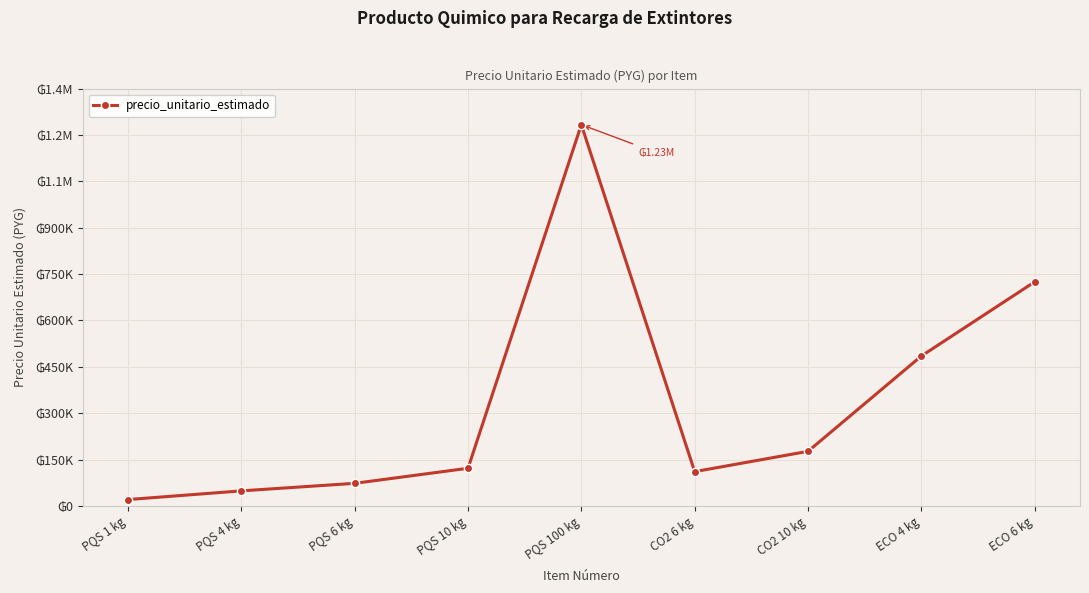

Between PQS 10 kg and PQS 1 kg, which is larger?

PQS 10 kg